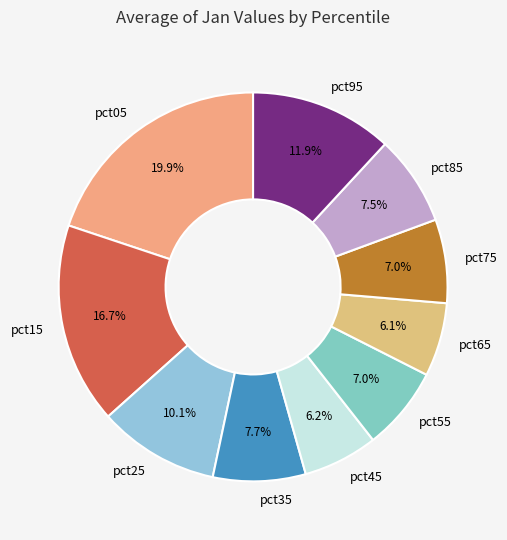

What is the ratio of the value at pct85 to the value at pct05?

0.4